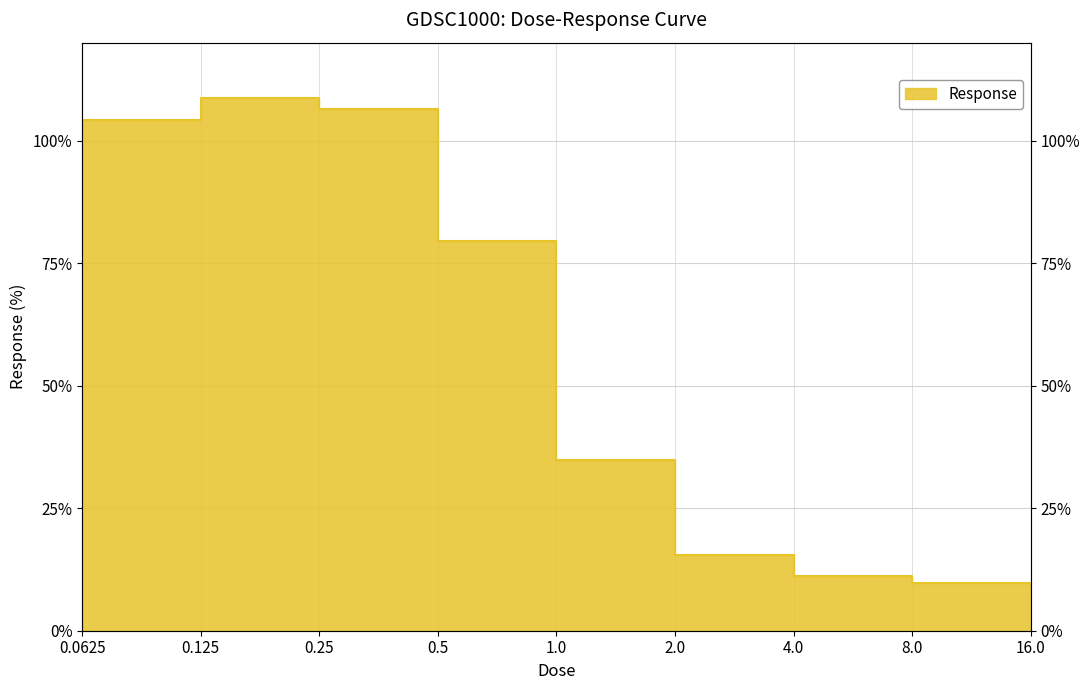

The chart shows a value of 121.6 at 0.5. True or false?

False